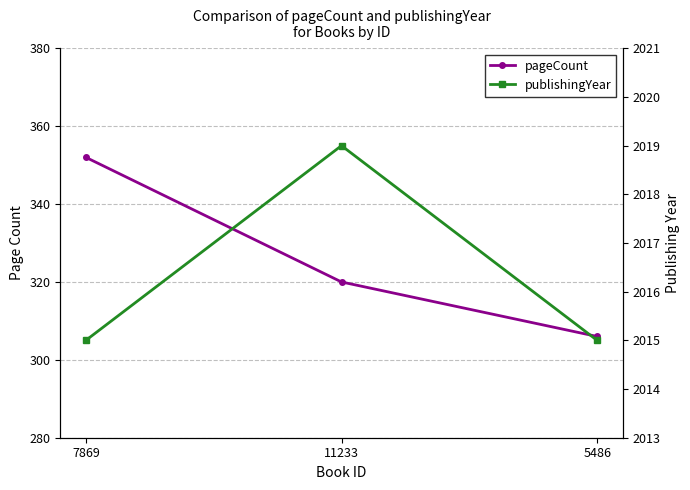

What is the difference between the publishingYear values at 7869 and 11233?

4